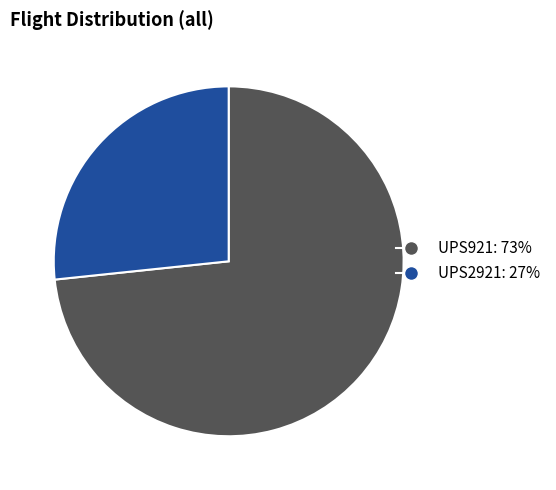

Does UPS921 account for over 50% of the chart?

Yes